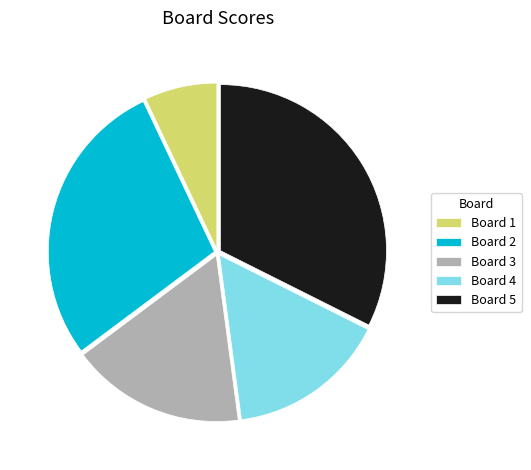

Does Board 4 account for over 50% of the chart?

No